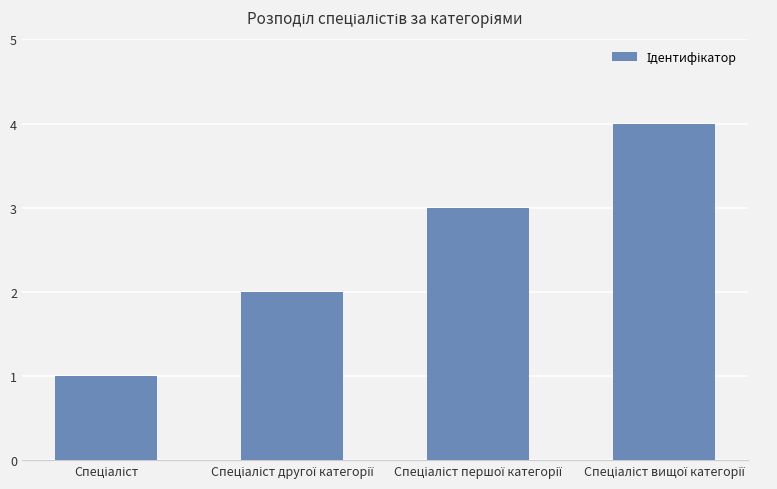

What is the difference between the maximum and minimum values?

3